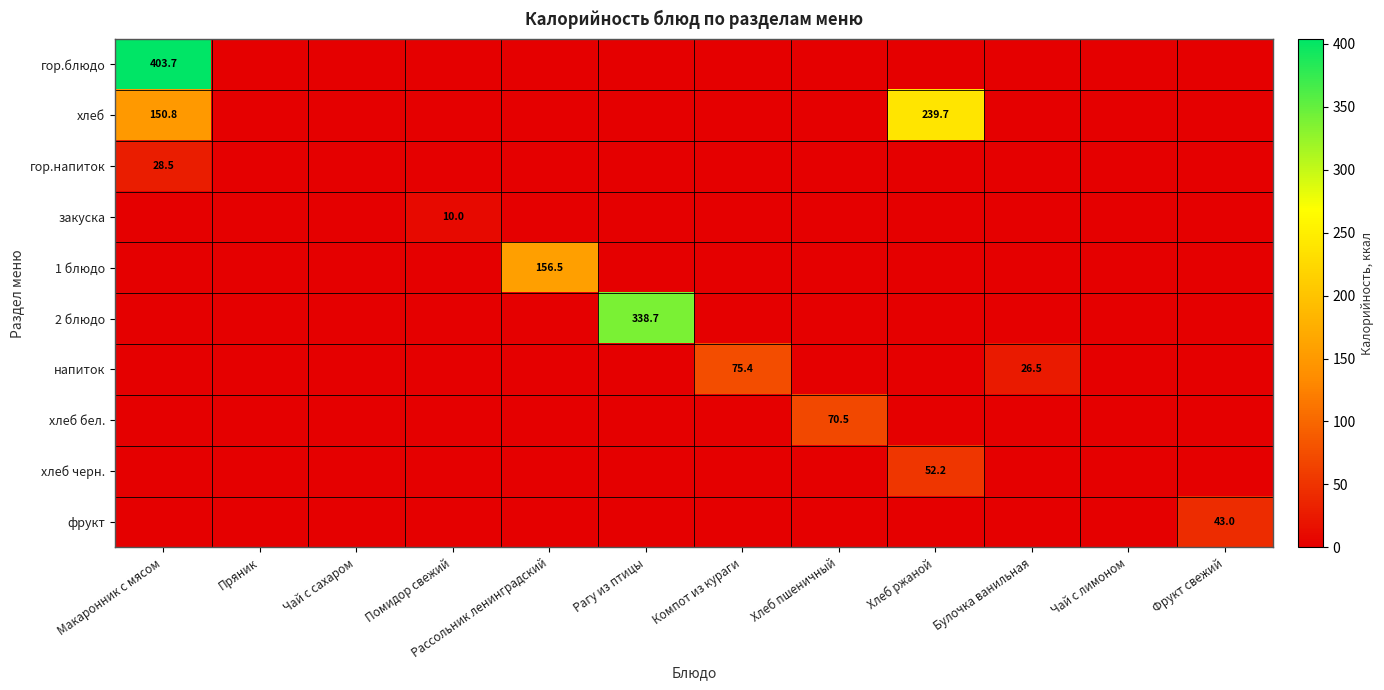

Is the value of напиток at Булочка ванильная greater than the value of хлеб at Хлеб ржаной?

No